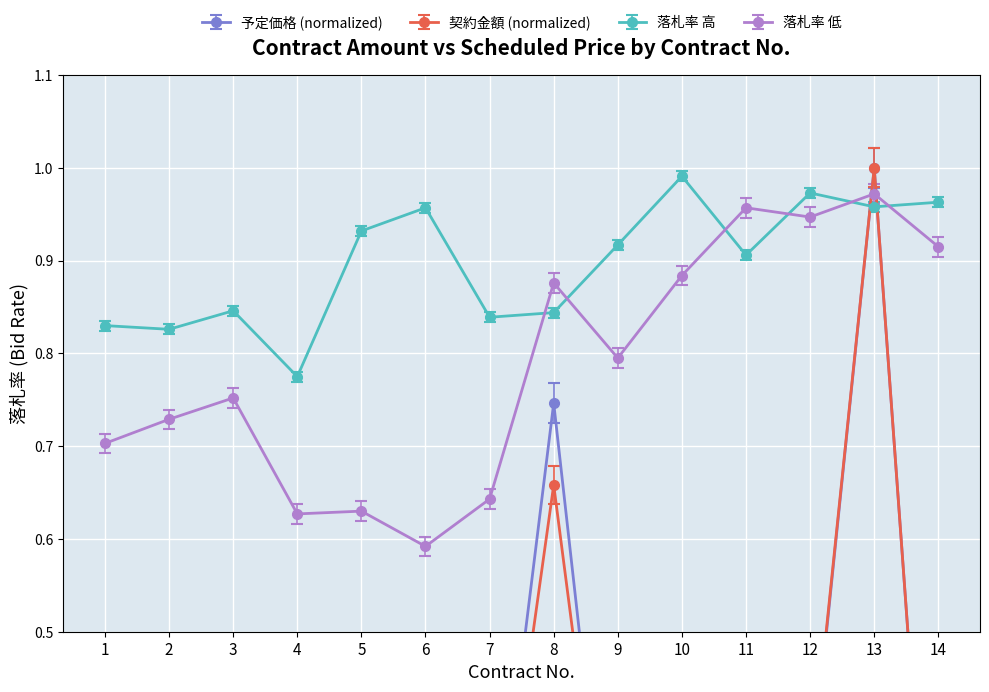

What is the difference between the highest and lowest values at 9?

0.8